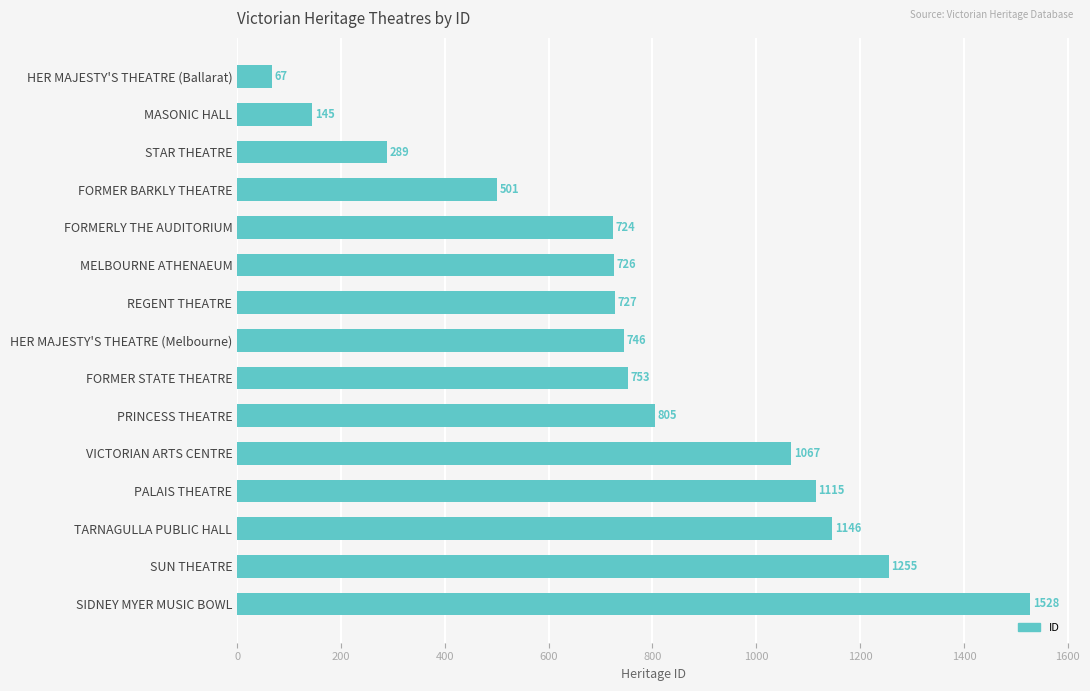

What is the change in value from FORMER STATE THEATRE to TARNAGULLA PUBLIC HALL?

+393